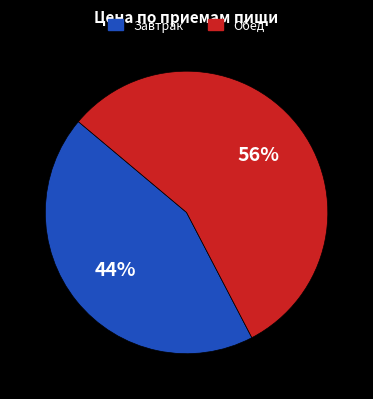

Approximately how many times larger is the value at Завтрак compared to Обед?

0.8